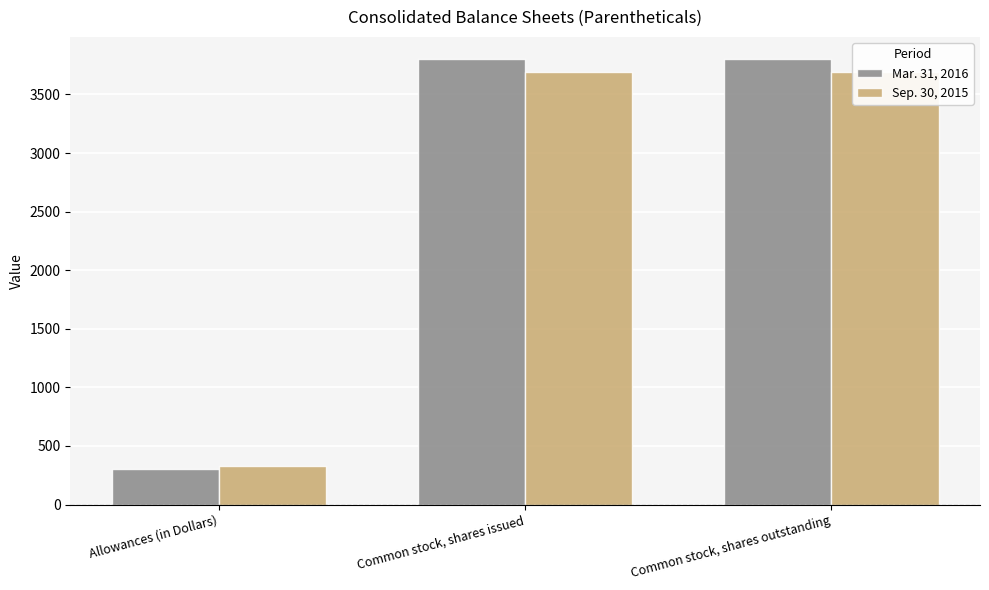

Are the bars grouped side by side (vs. stacked)?

Yes